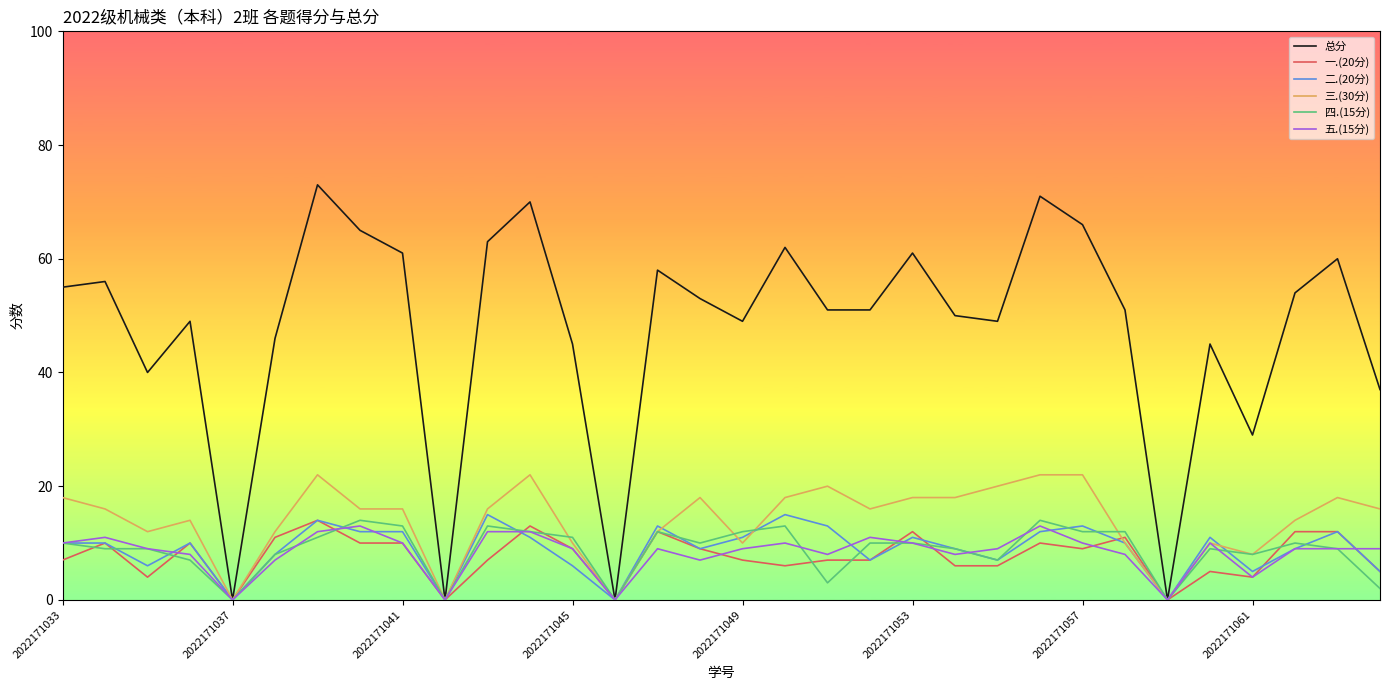

Which series ends up on top after the final intersection of 五.(15分) and 一.(20分)?

五.(15分)